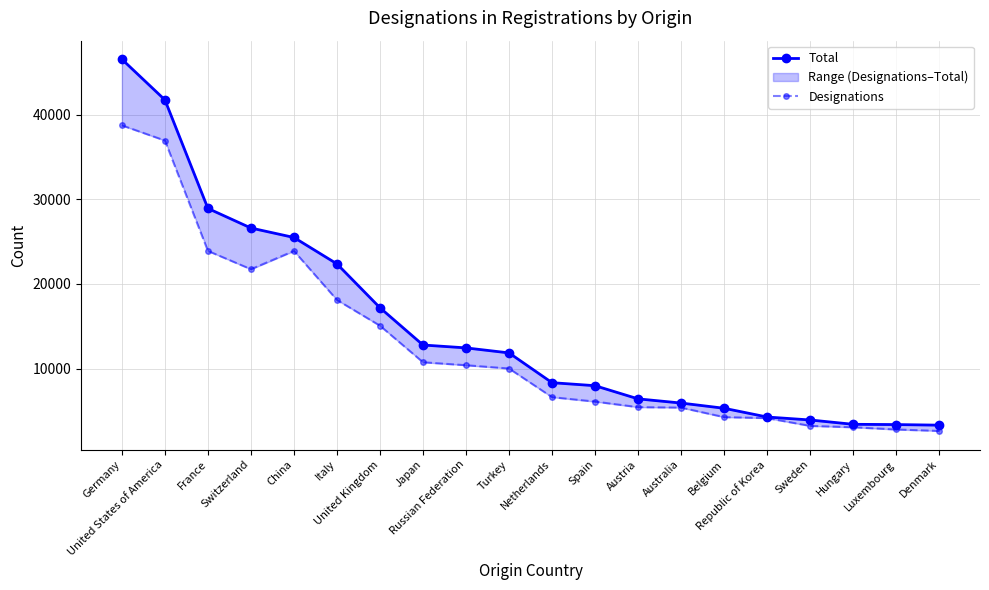

At how many categories does at least one series exceed 33091?

2